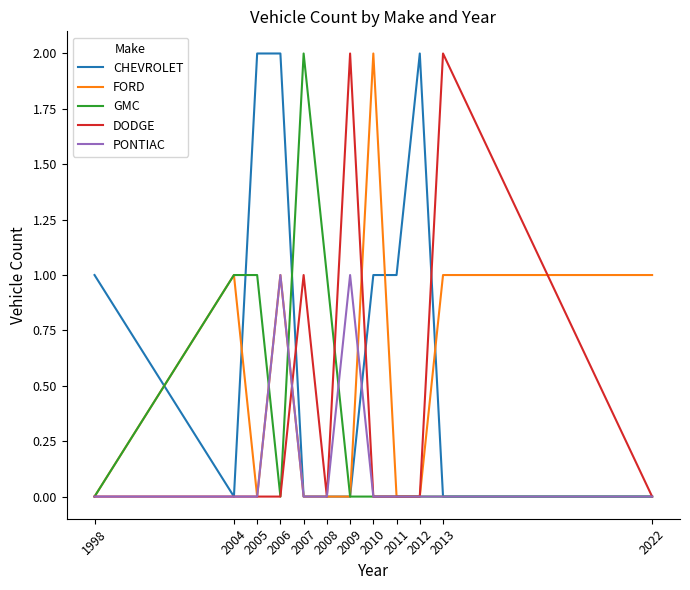

Is it true that DODGE equals -1 at 1998?

False